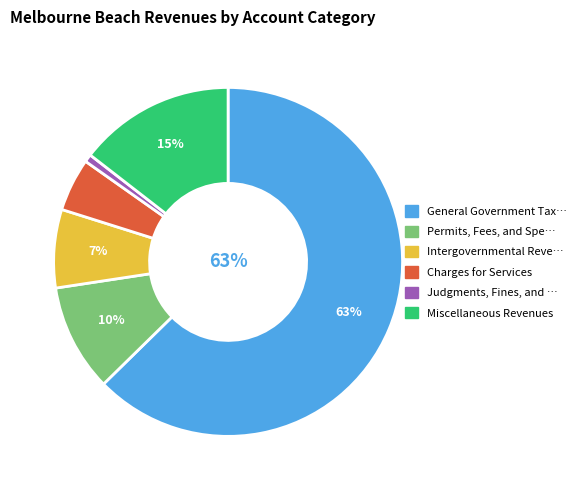

Is there a majority slice in this chart?

Yes